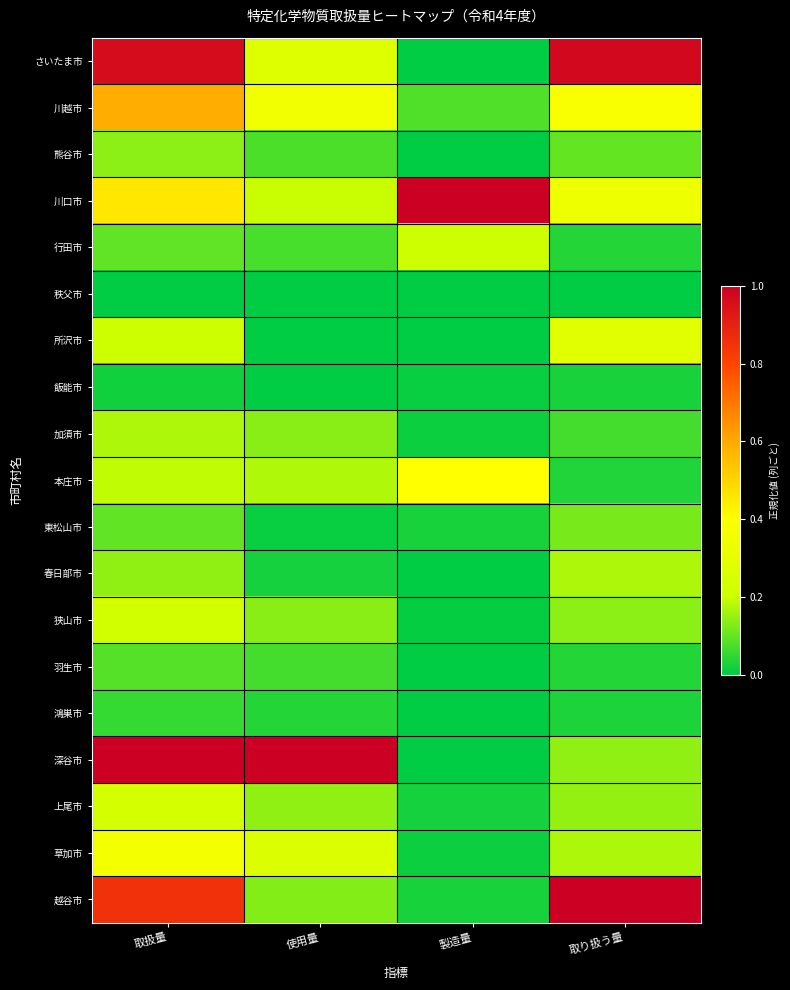

Rank the series by their maximum value, from highest to lowest.

川口市, 深谷市, 越谷市, さいたま市, 川越市, 本庄市, 草加市, 所沢市, 上尾市, 狭山市, 行田市, 春日部市, 加須市, 熊谷市, 東松山市, 羽生市, 鴻巣市, 飯能市, 秩父市